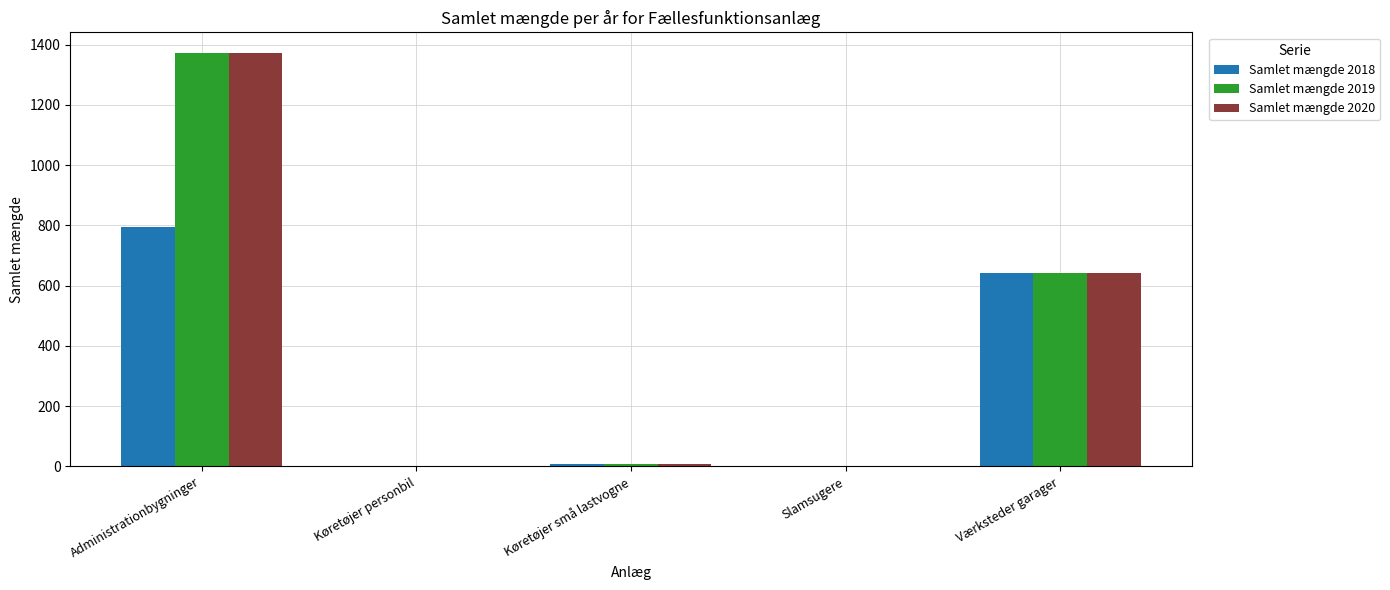

Where does the Samlet mængde 2020 series first go above 9?

Administrationbygninger